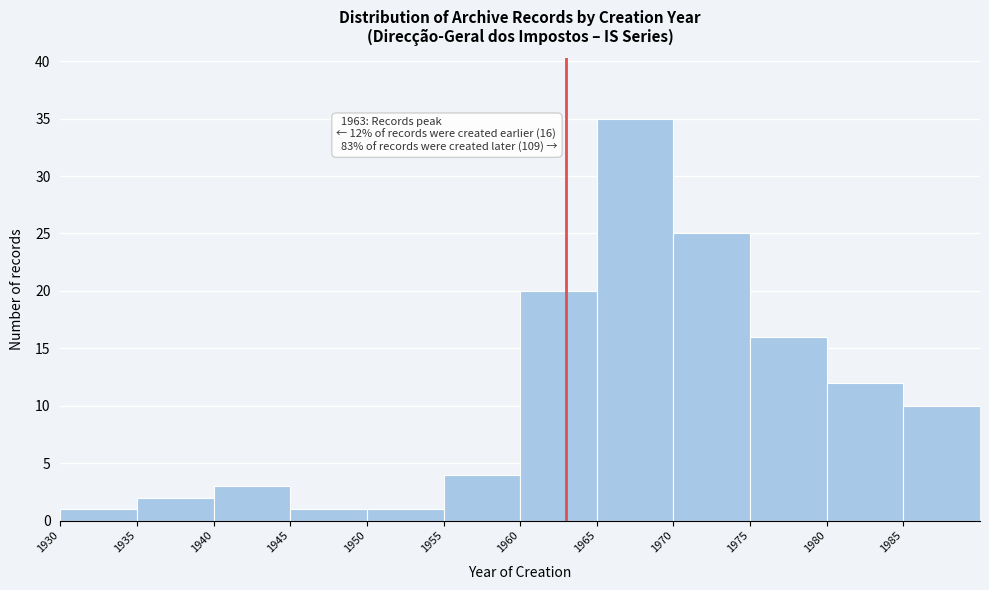

Which range on the x-axis has the tallest bar?

1965 to 1970